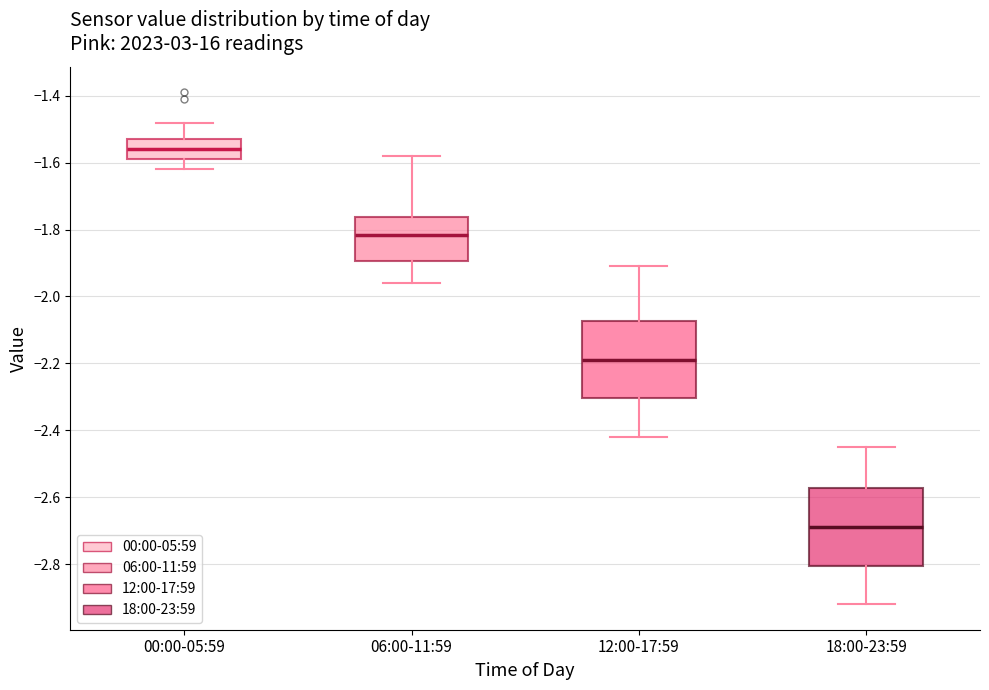

Reading left to right, read every box against the y-axis: the position of its median line, the range the box covers, and the ends of its whiskers. The values are not printed on the chart, so give them approximately, as read against the axis.

00:00-05:59: median -1.56, box -1.58 to -1.52, whiskers -1.62 to -1.48
06:00-11:59: median -1.82, box -1.90 to -1.76, whiskers -1.96 to -1.58
12:00-17:59: median -2.18, box -2.30 to -2.08, whiskers -2.42 to -1.90
18:00-23:59: median -2.68, box -2.80 to -2.58, whiskers -2.92 to -2.44